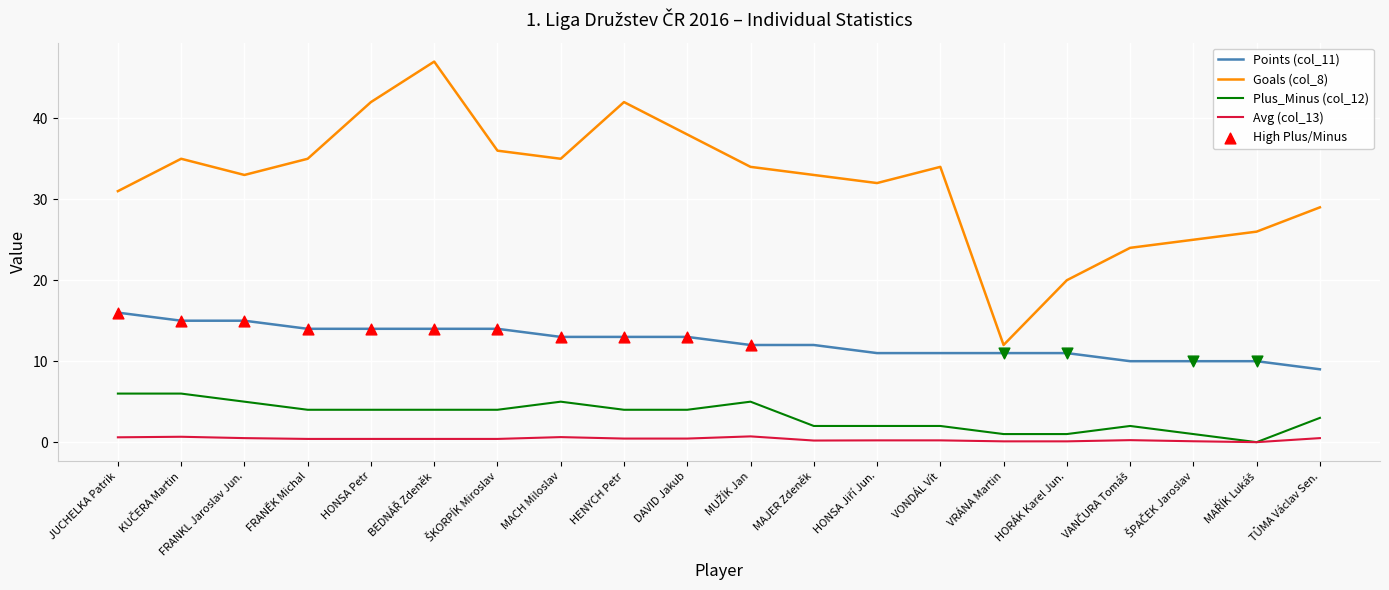

What is the highest value of the Points (col_11) series?

16.0